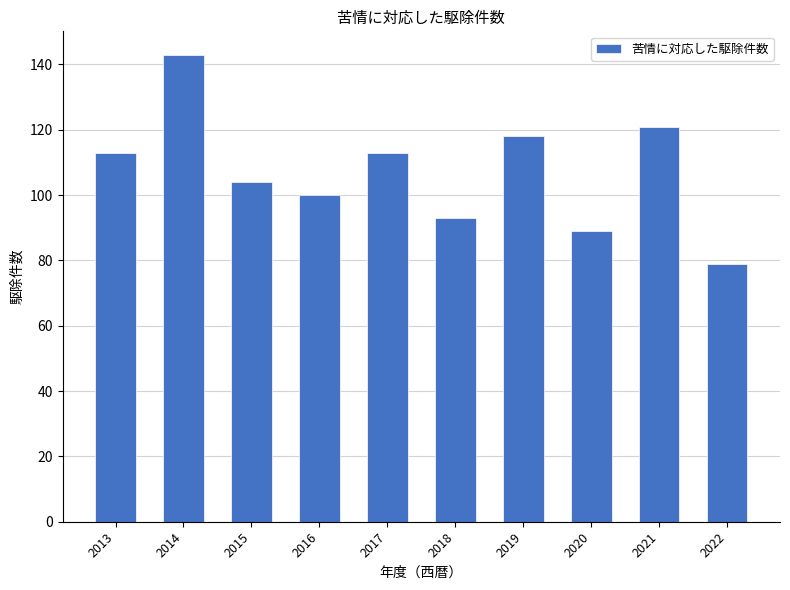

The value at 2022 is 79. True or false?

True